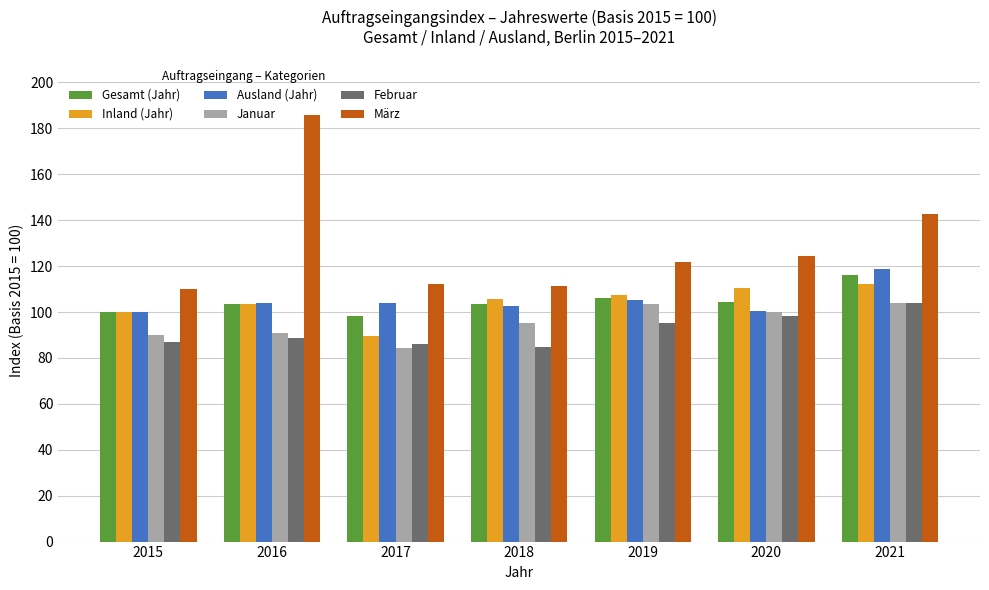

The Gesamt (Jahr) series shows 116.0 at 2021. True or false?

True